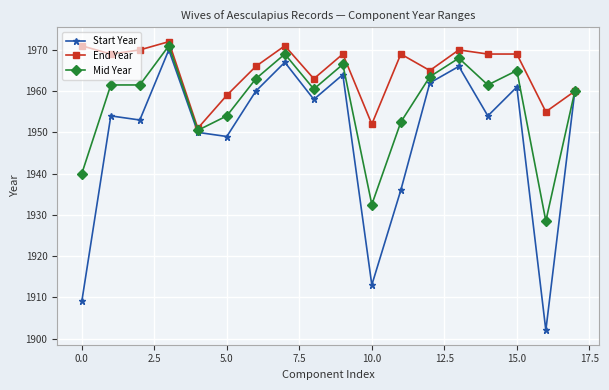

How many values in the Start Year series are below 1958?

9